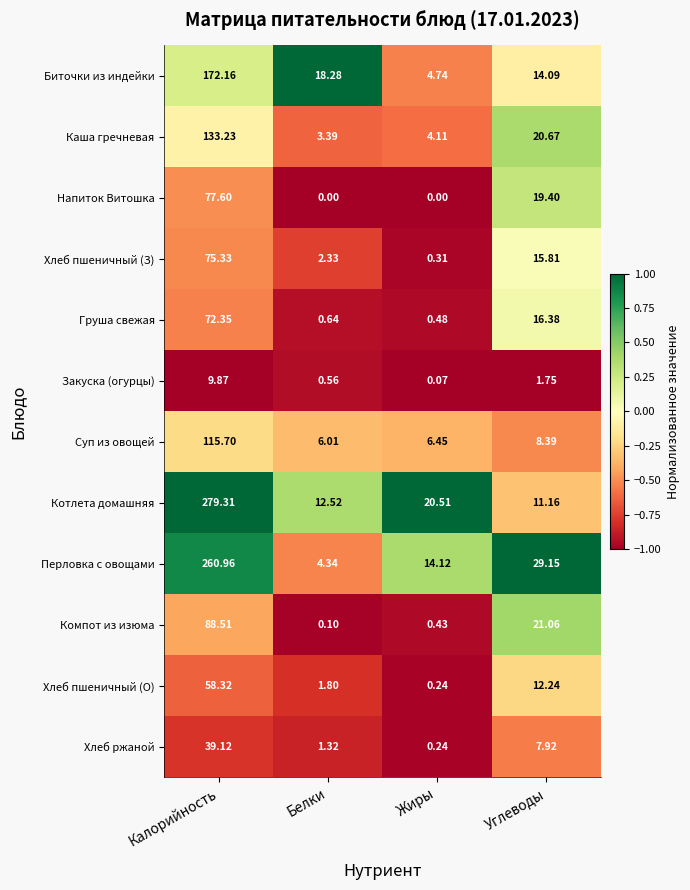

Which series changed the most between Калорийность and Углеводы?

Котлета домашняя